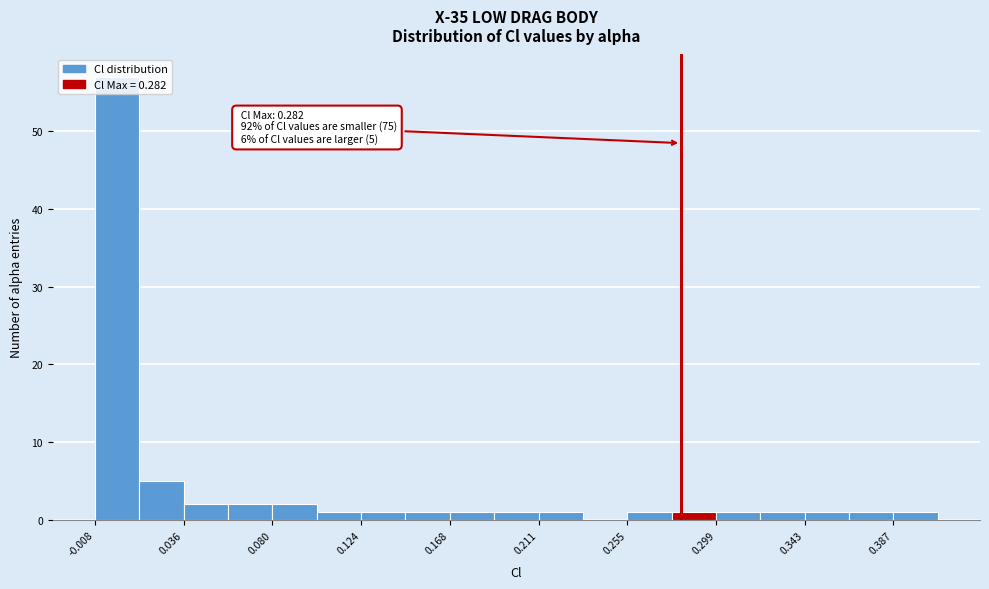

Which range on the x-axis has the tallest bar?

-0.010 to 0.015